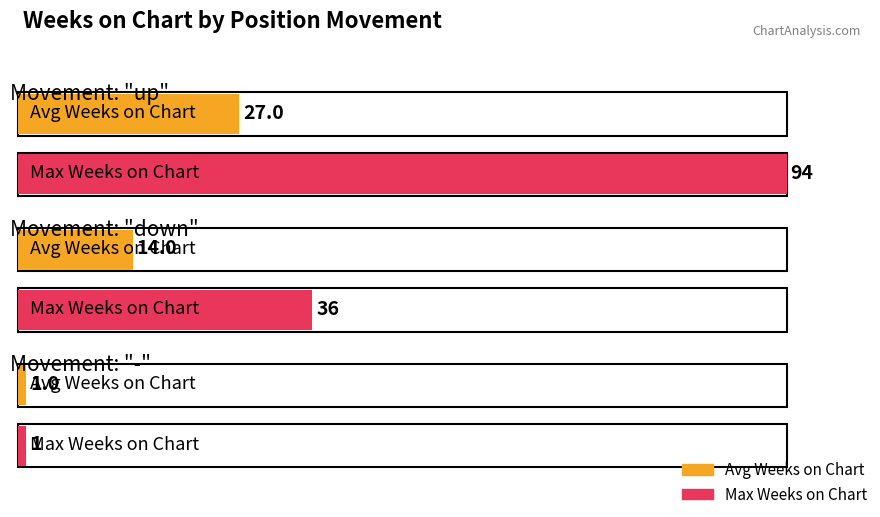

What is the difference between the maximum and minimum values in the Avg Weeks on Chart series?

26